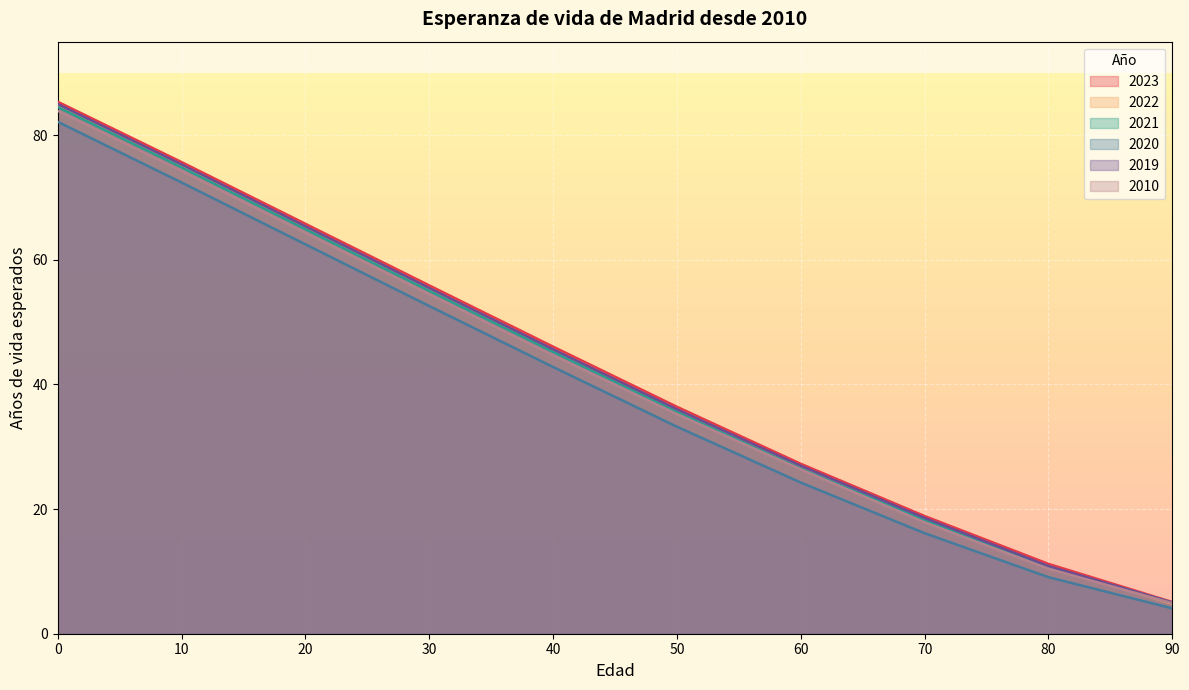

What is the value of the 2023 point at the 7th from the left?

27.3